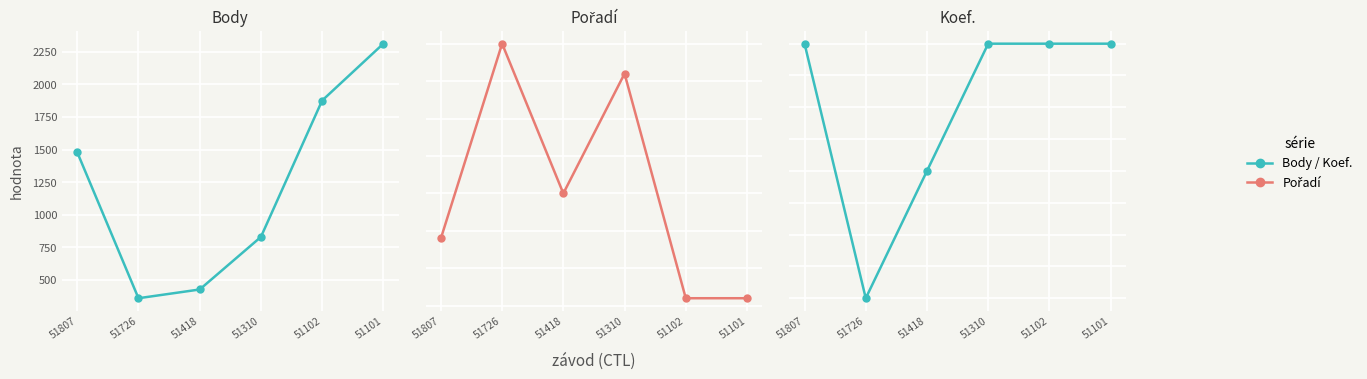

True or false: Body and Pořadí cross at least once.

False